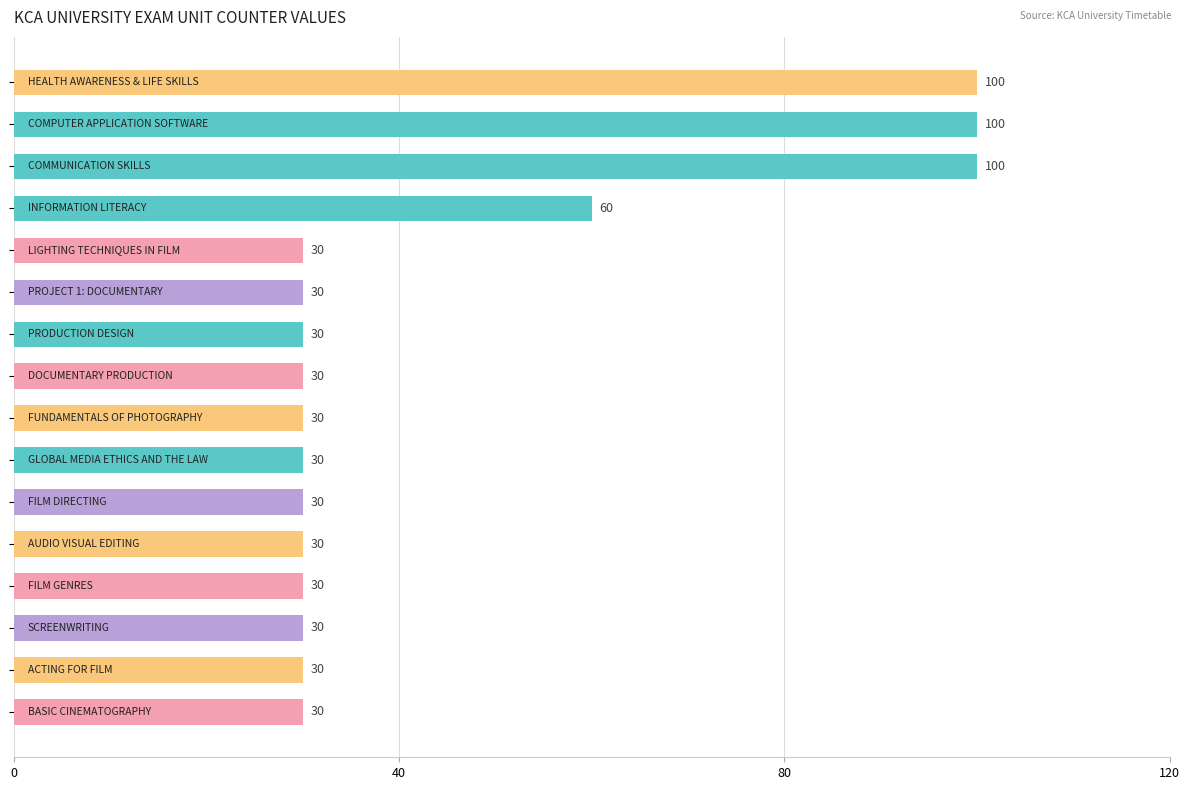

How many values are between 30 and 60?

13